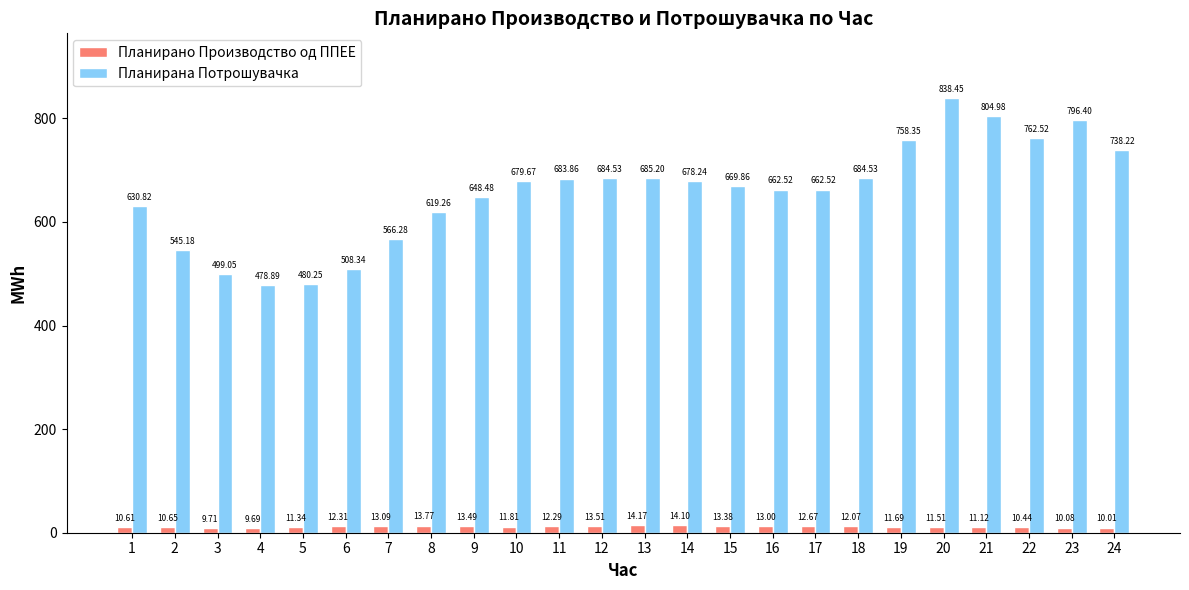

What is the sum of all Планирано Производство од ППЕЕ values?

286.5